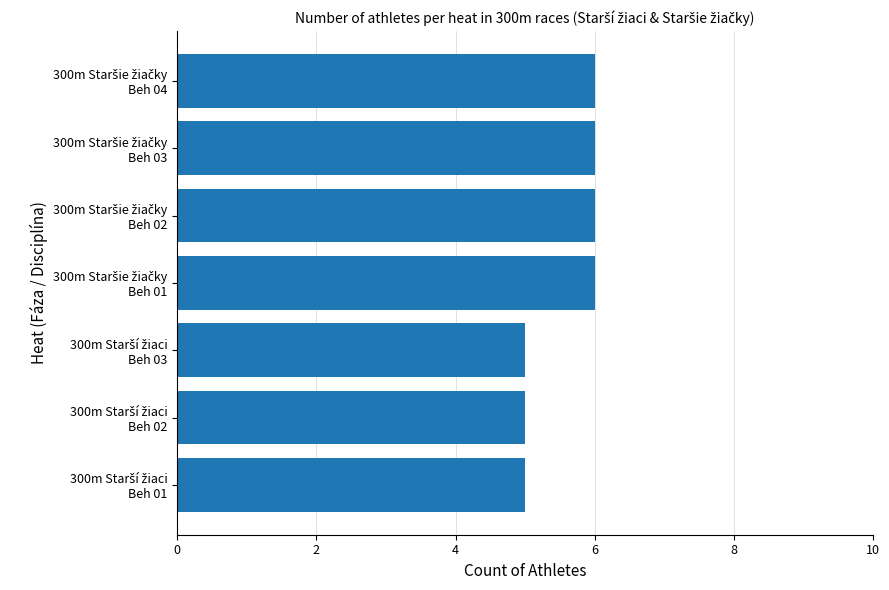

What is the average value?

6